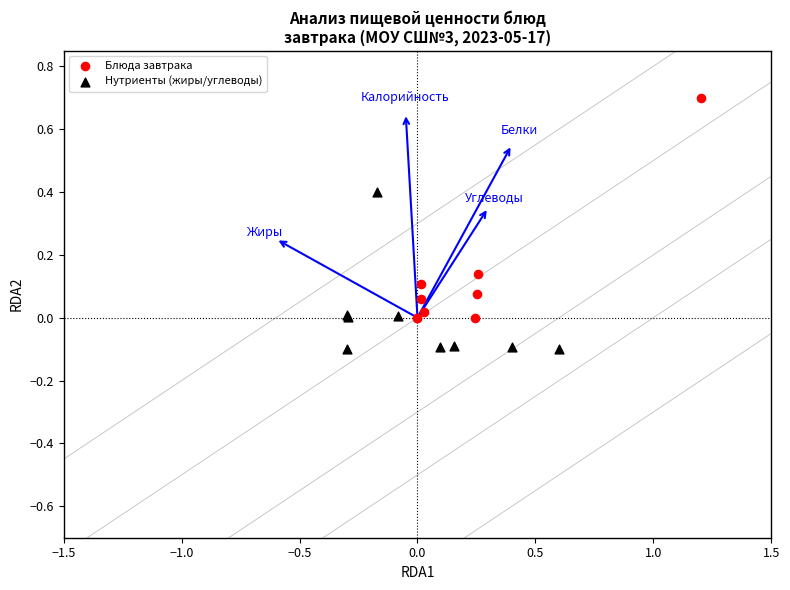

Which series contains the lowest Y value?

Нутриенты (жиры/углеводы)